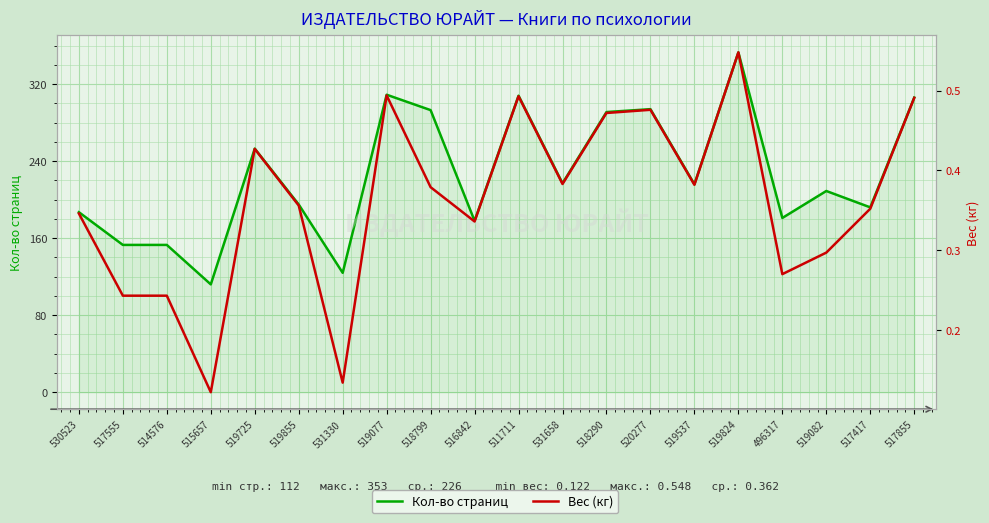

What is the maximum value for Вес (кг)?

0.5